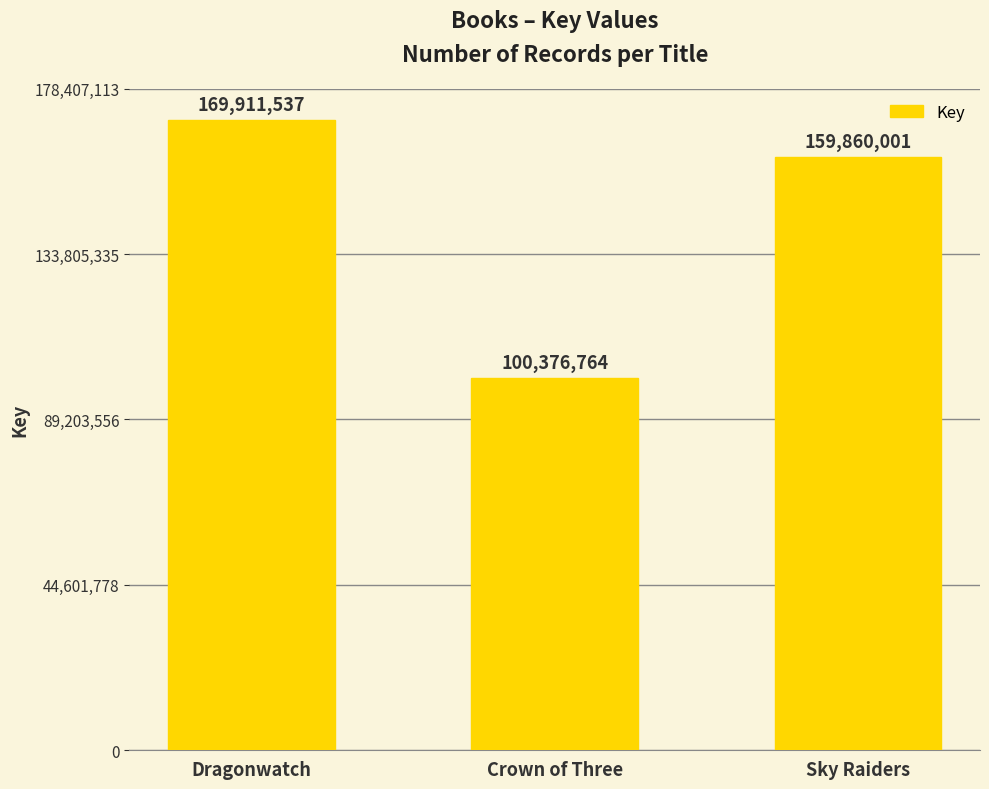

At which label does the data first exceed 159860001?

Dragonwatch